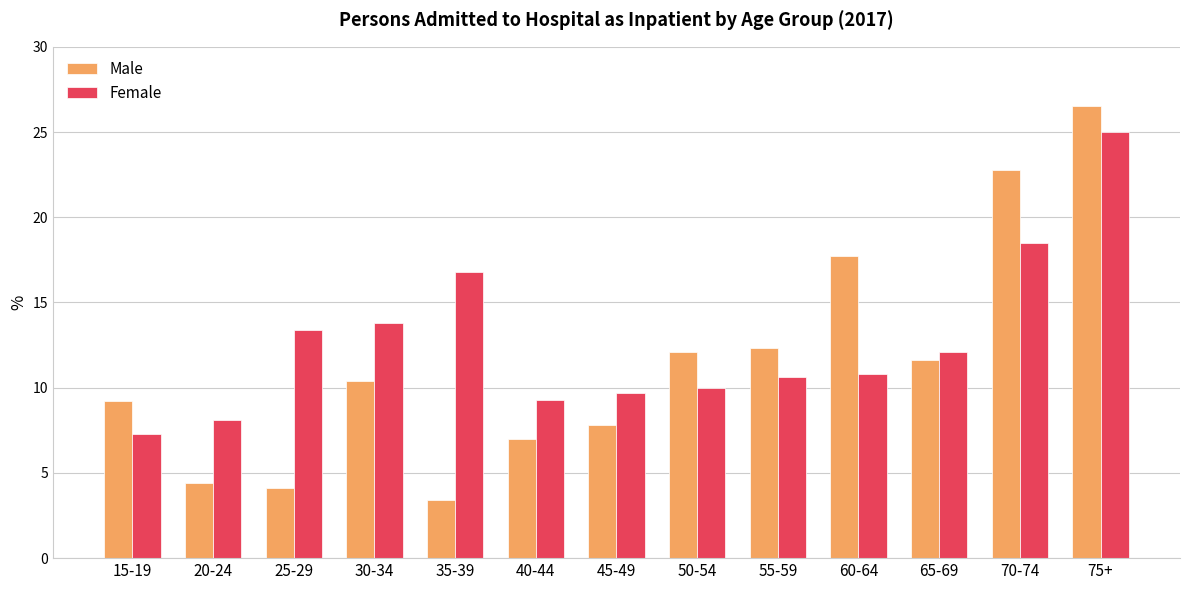

At how many categories does at least one series exceed 21?

2